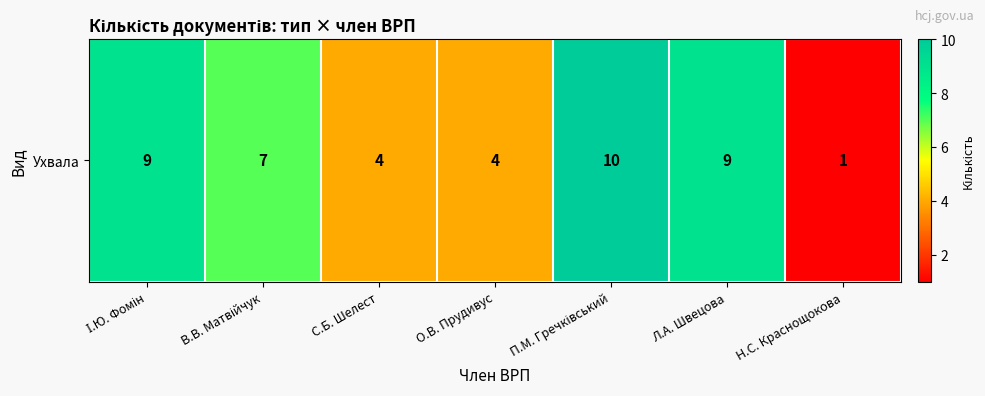

How many categories are shown in the chart?

7